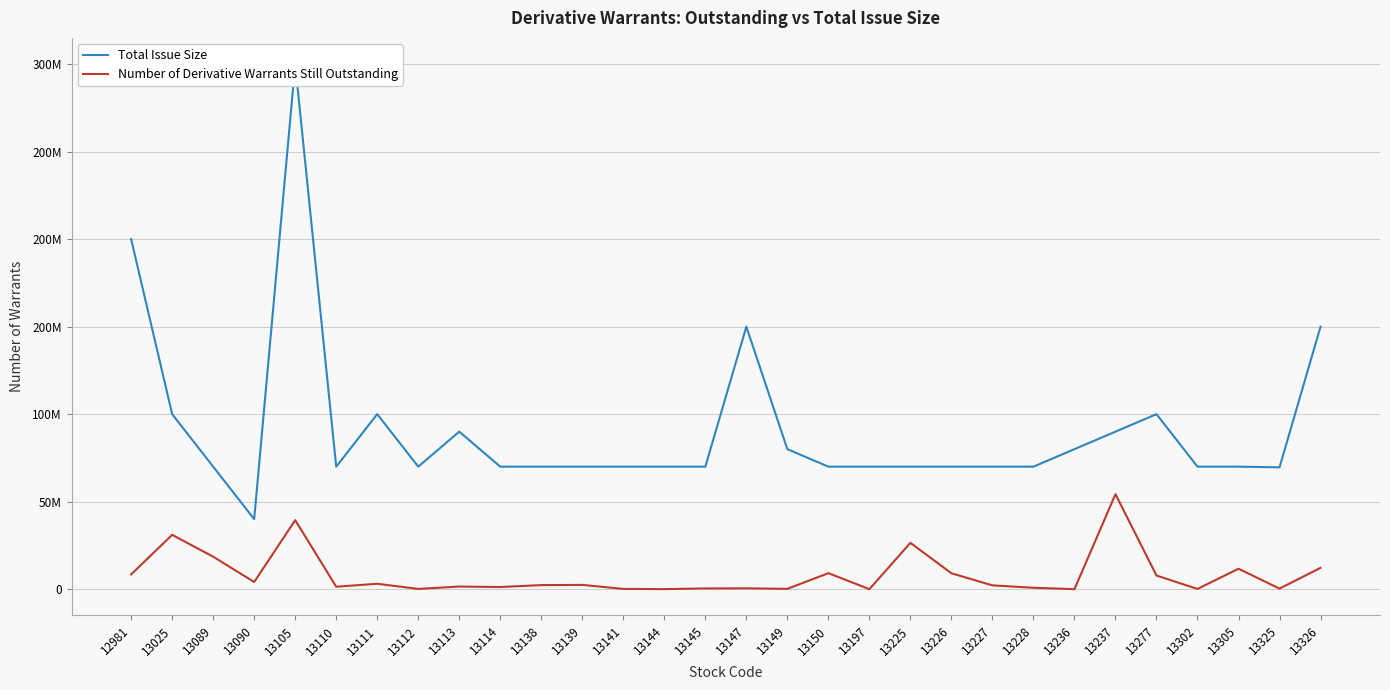

Reading left to right, transcribe all the data shown in this chart.

Total Issue Size: 12981=200000000	13025=100000000	13089=70000000	13090=40000000	13105=300000000	13110=70000000	13111=100000000	13112=70000000	13113=90000000	13114=70000000	13138=70000000	13139=70000000	13141=70000000	13144=70000000	13145=70000000	13147=150000000	13149=80000000	13150=70000000	13197=70000000	13225=70000000	13226=70000000	13227=70000000	13228=70000000	13236=80000000	13237=90000000	13277=100000000	13302=70000000	13305=70000000	13325=69600000	13326=150000000
Number of Derivative Warrants Still Outstanding: 12981=8420000	13025=31050000	13089=18557500	13090=4090000	13105=39435000	13110=1400000	13111=3082000	13112=140000	13113=1500000	13114=1215000	13138=2322500	13139=2435000	13141=150000	13144=30000	13145=420000	13147=480000	13149=182500	13150=9145000	13197=0	13225=26470000	13226=9080000	13227=2172000	13228=800000	13236=0	13237=54270000	13277=7795000	13302=130000	13305=11672000	13325=330000	13326=12170000